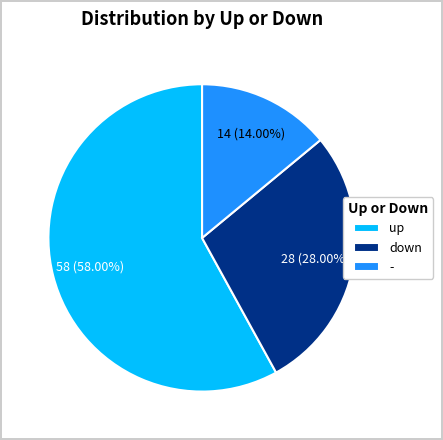

What percentage is the up slice, to the nearest percent?

58%